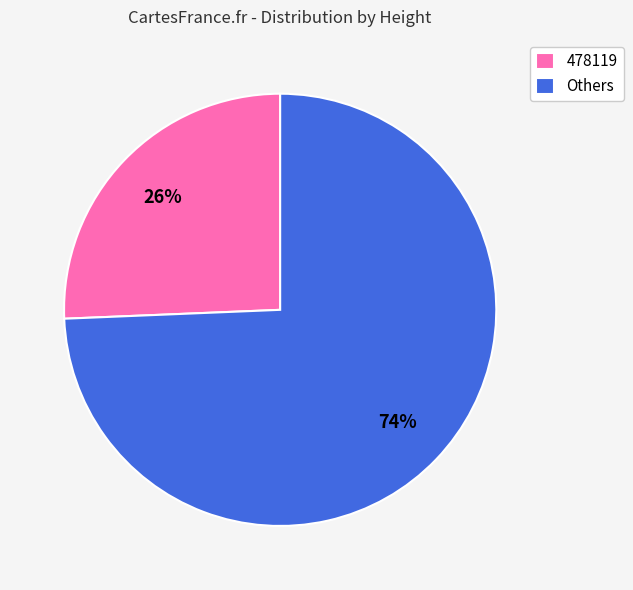

Combined, do Others and 478119 account for over 50%?

Yes